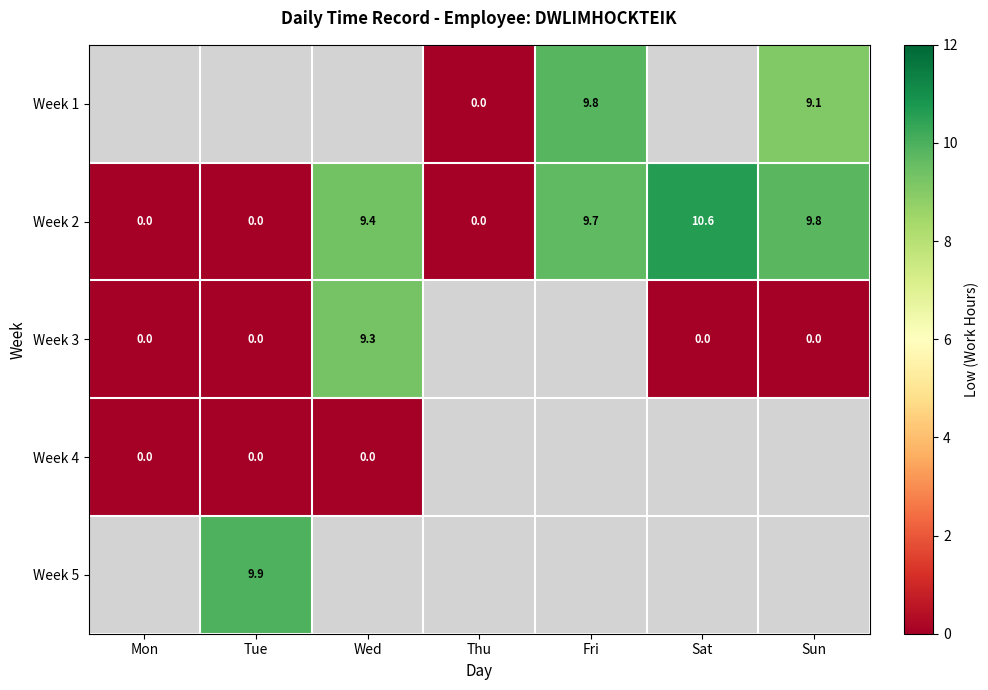

At which label is Week 2 closest to 5?

Wed